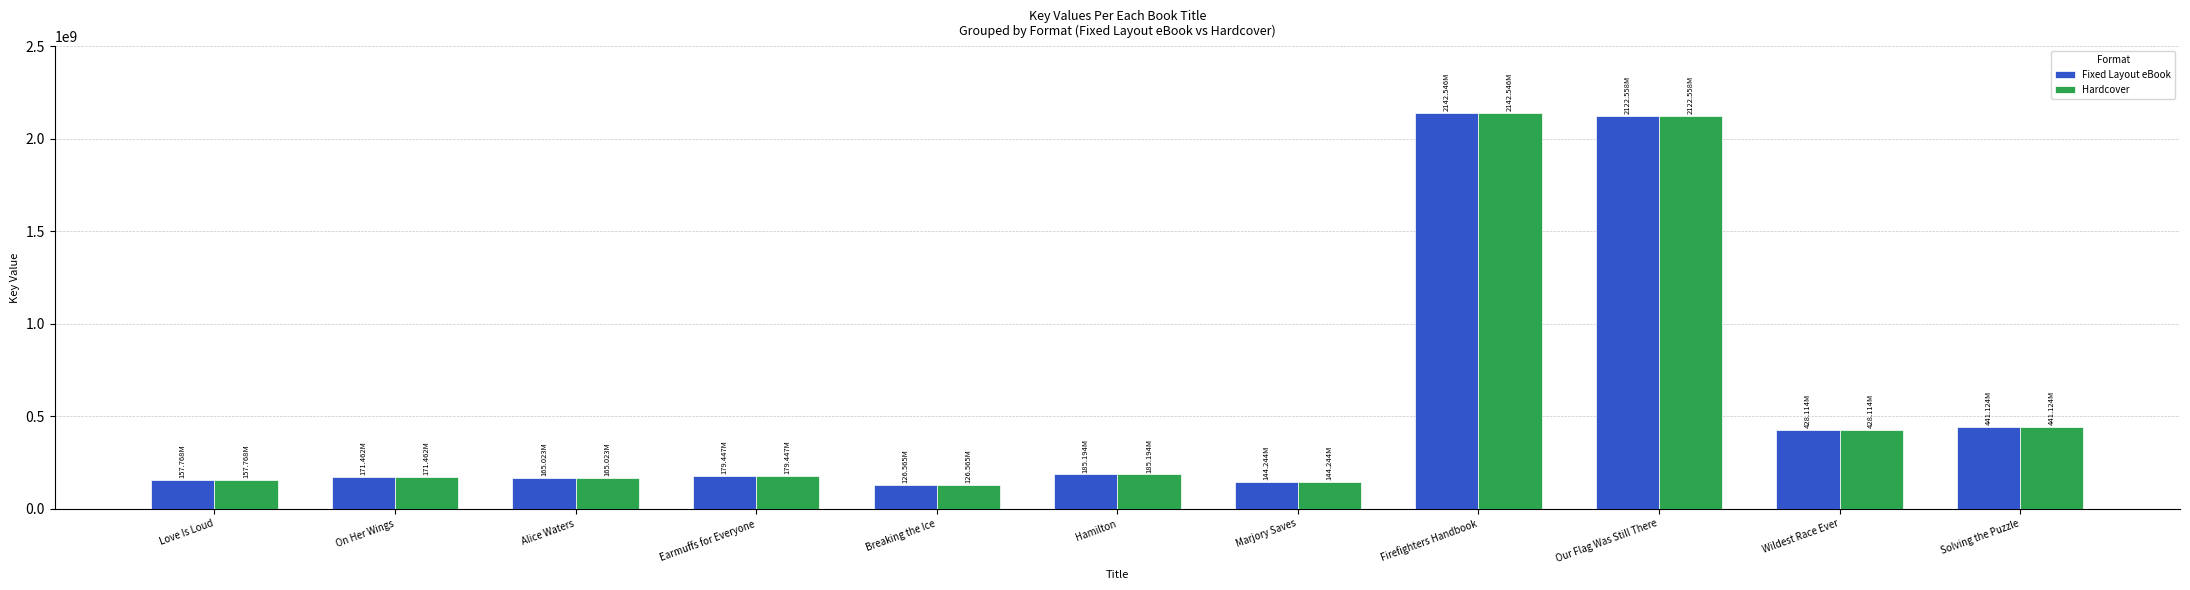

Is the value of Hardcover at Love Is Loud greater than the value of Fixed Layout eBook at Wildest Race Ever?

No